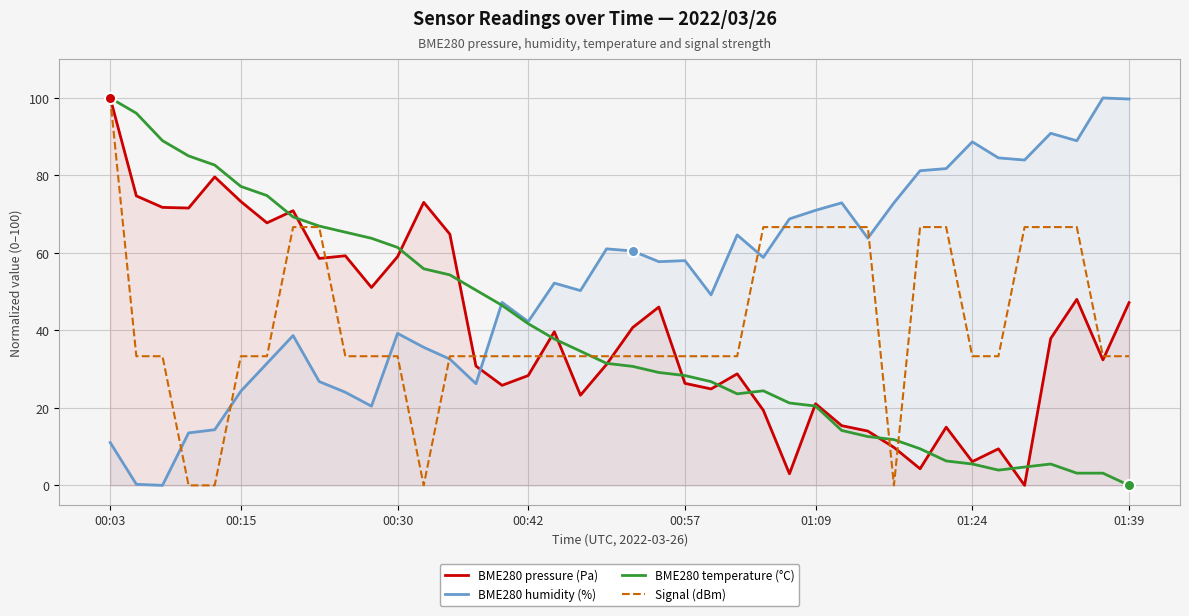

What is the greatest value displayed?

100.0